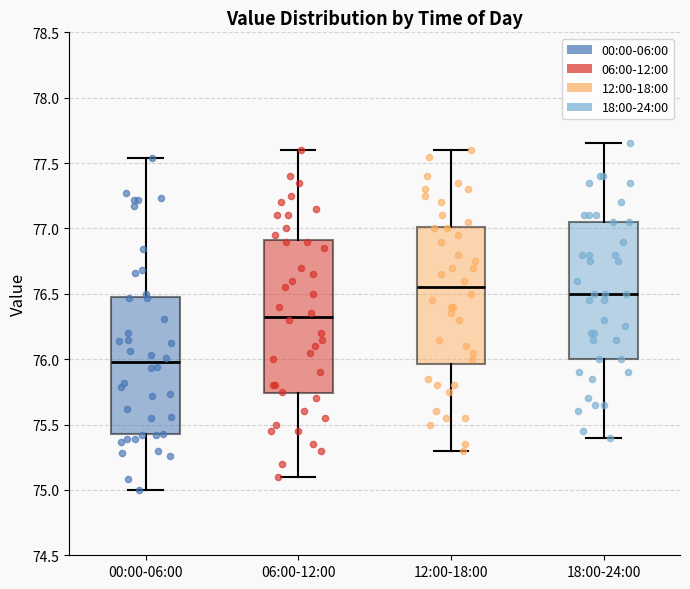

Reading left to right, transcribe this box plot: for each box, give where its median line is, the range the box spans, and where its two whiskers end, as read against the y-axis. The values are not printed on the chart, so give them approximately, as read against the axis.

00:00-06:00: median 76.00, box 75.45 to 76.50, whiskers 75.00 to 77.55
06:00-12:00: median 76.35, box 75.75 to 76.90, whiskers 75.10 to 77.60
12:00-18:00: median 76.55, box 75.95 to 77.00, whiskers 75.30 to 77.60
18:00-24:00: median 76.50, box 76.00 to 77.05, whiskers 75.40 to 77.65